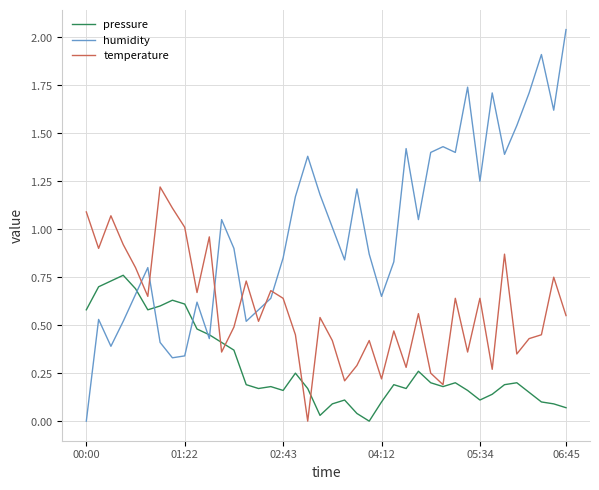

List the labels in order of temperature value, smallest first.

18, 29, 21, 24, 28, 33, 26, 22, 35, 11, 31, 20, 23, 36, 17, 37, 25, 12, 14, 19, 39, 27, 16, 30, 32, 06:45, 9, 15, 13, 38, 05:34, 34, 01:22, 04:12, 10, 8, 02:43, 00:00, 7, 6